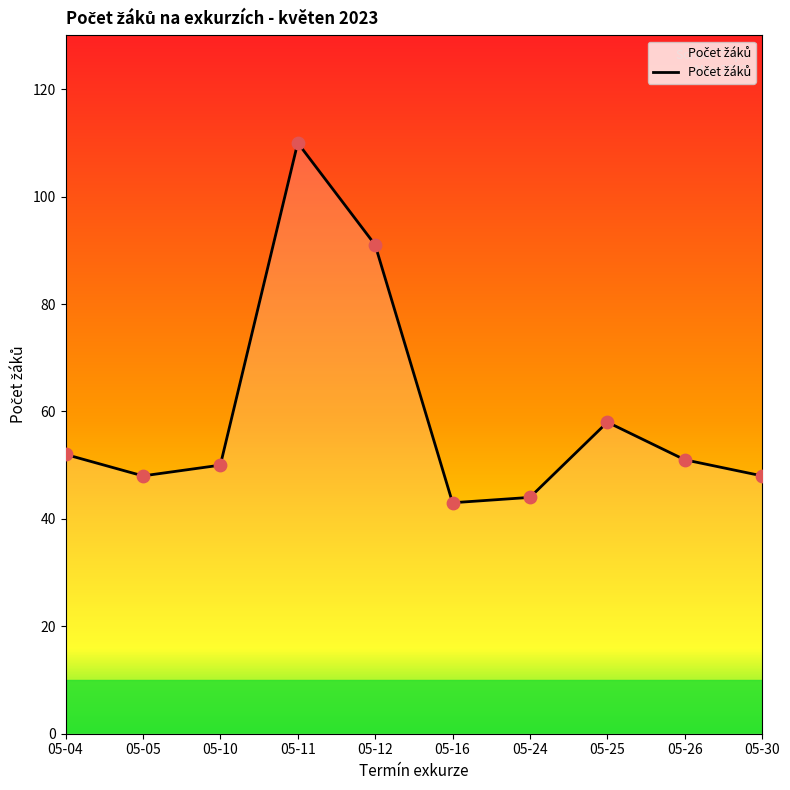

What is the ratio of the value at 05-11 to the value at 05-24?

2.5